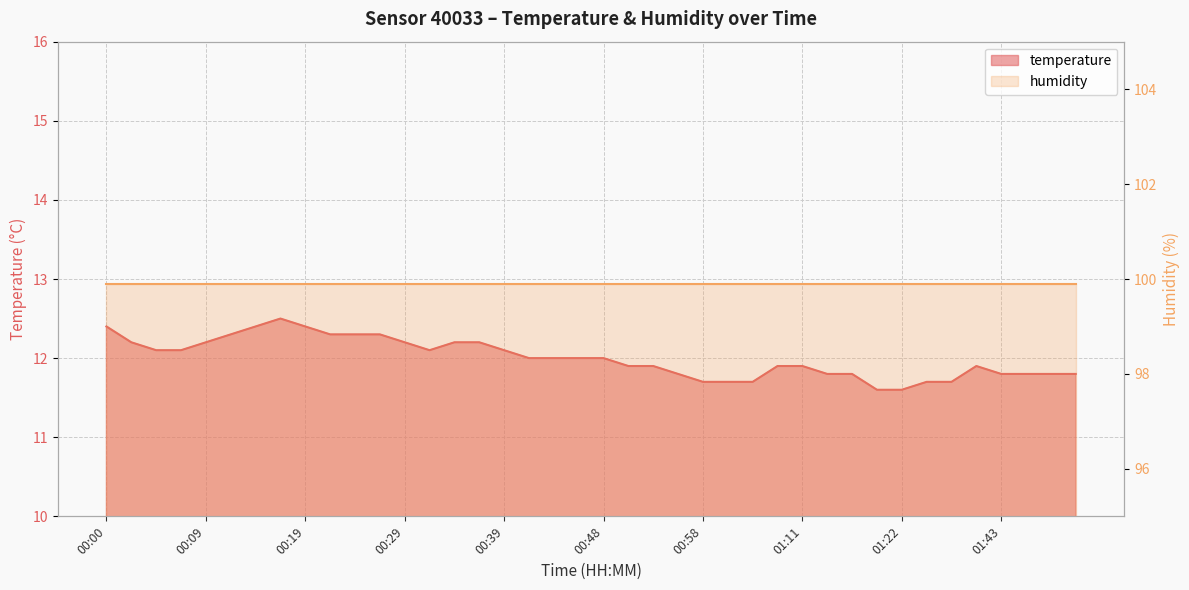

Where is the first local minimum?

00:31